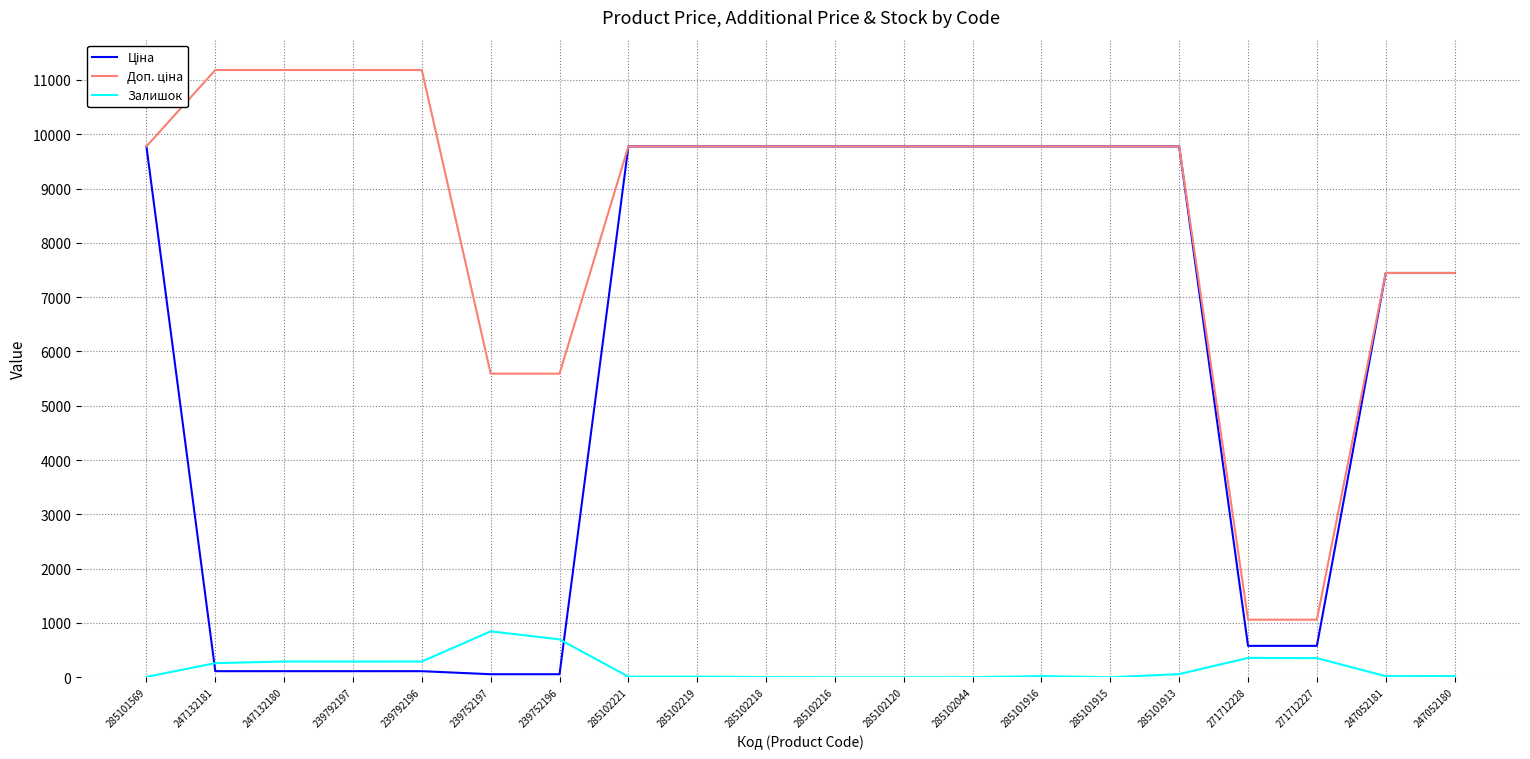

What is the highest value of the Залишок series?

845.0